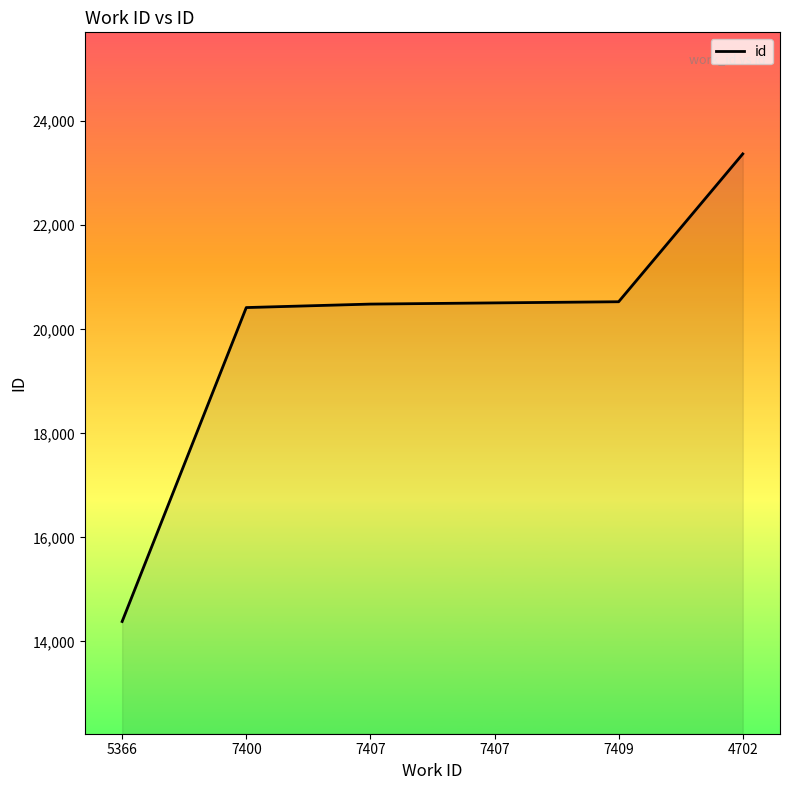

How many distinct data groups are displayed?

1